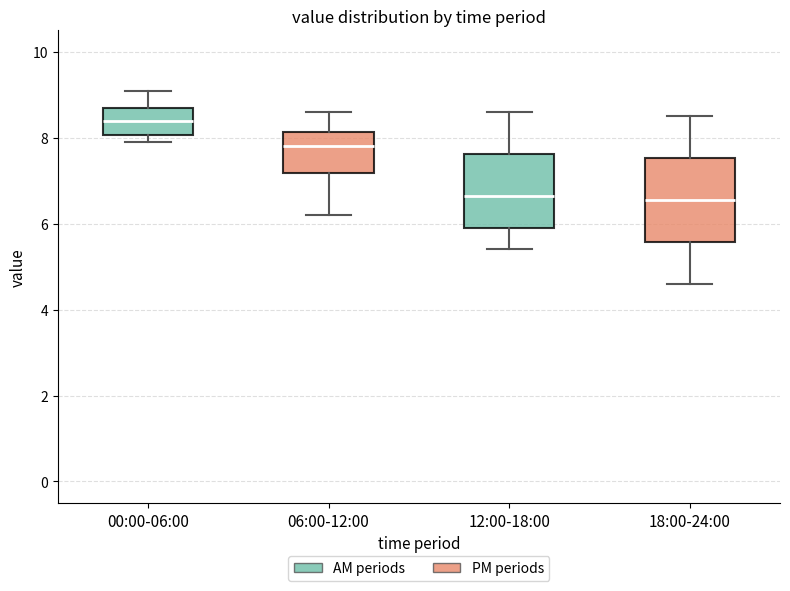

Which box has the highest median line?

00:00-06:00